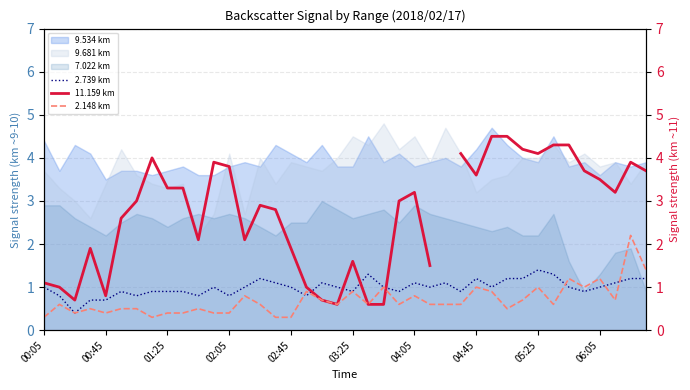

Which series ends up on top after the final intersection of 2.739 km and 2.148 km?

2.148 km